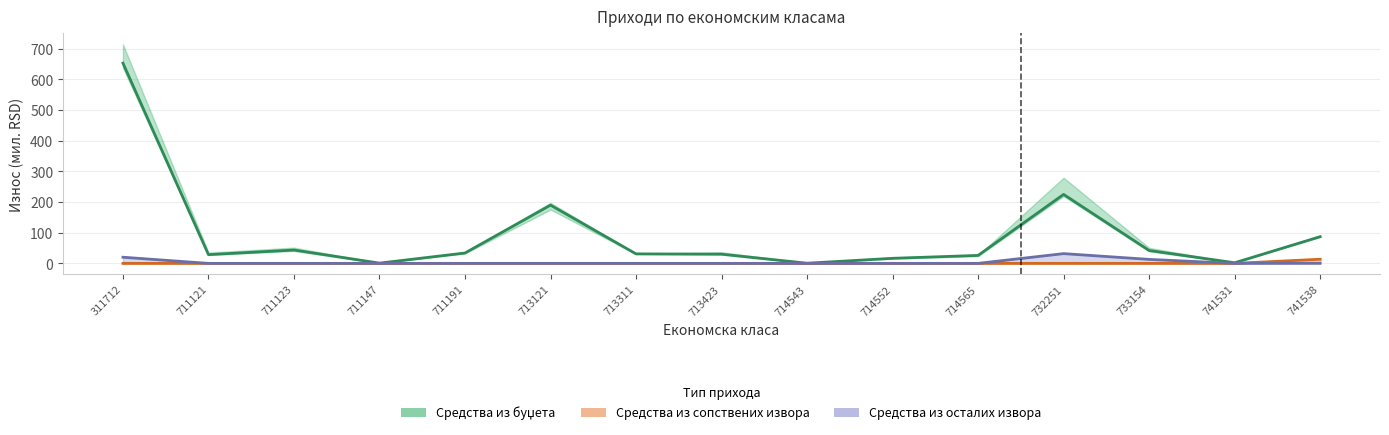

True or false: Средства из буџета and Средства из осталих извора cross at least once.

False